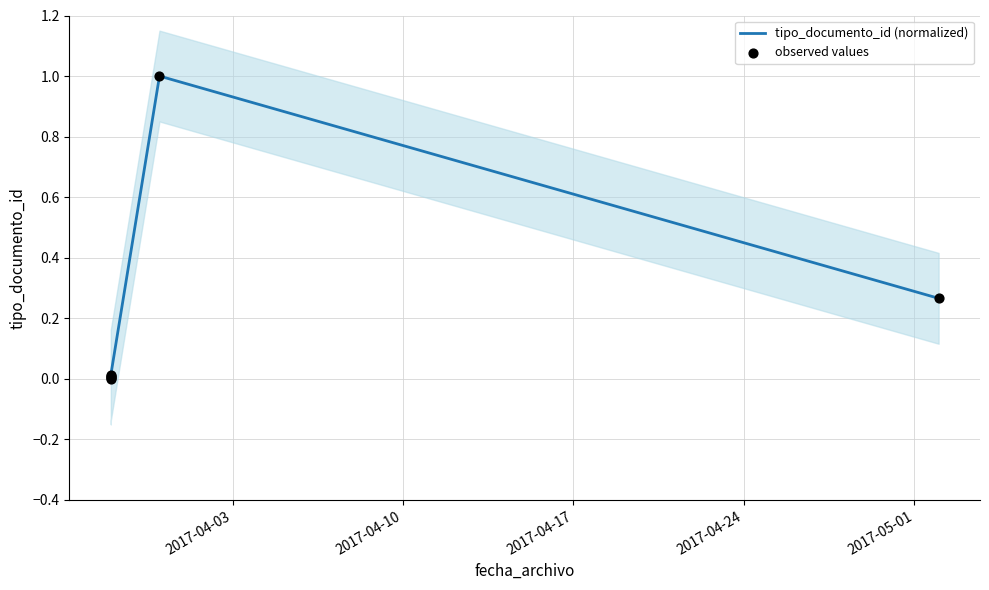

Which series reaches the minimum Y coordinate?

tipo_documento_id (normalized)